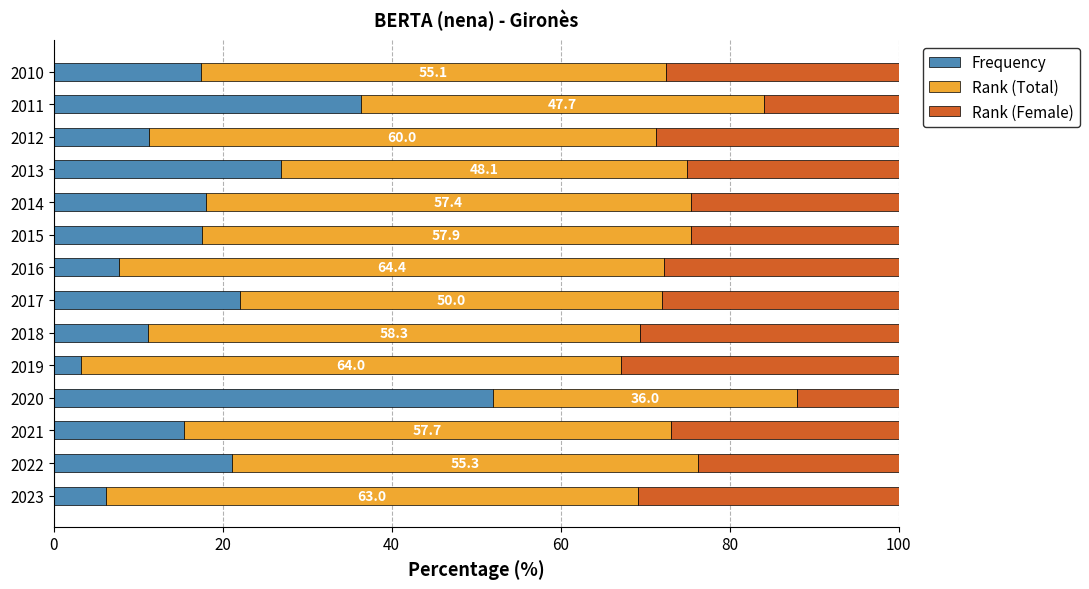

What is the difference between the Frequency values at 2022 and 2015?

3.5